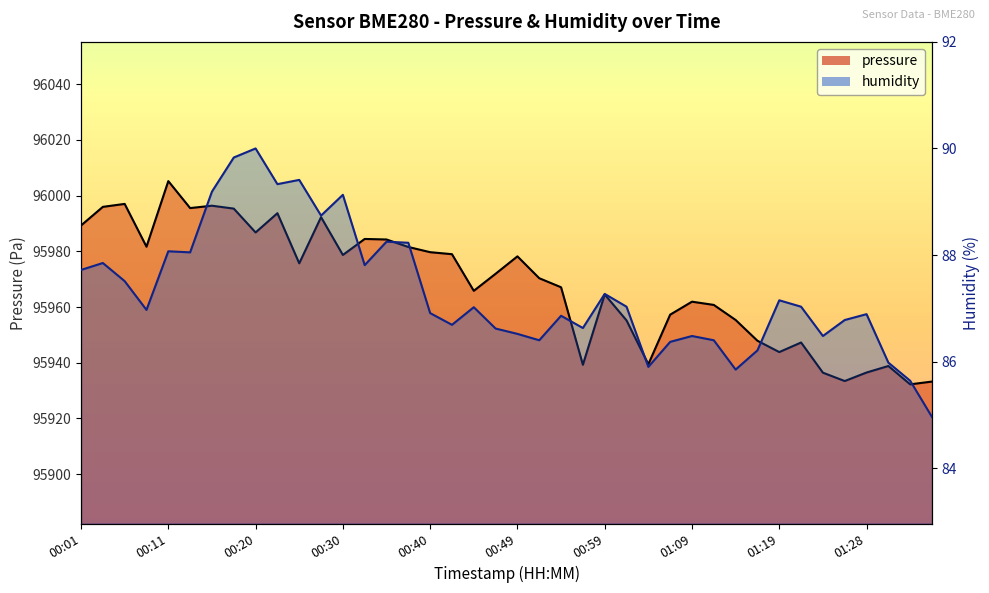

True or false: humidity has a value of 89.8 at 00:18.

True